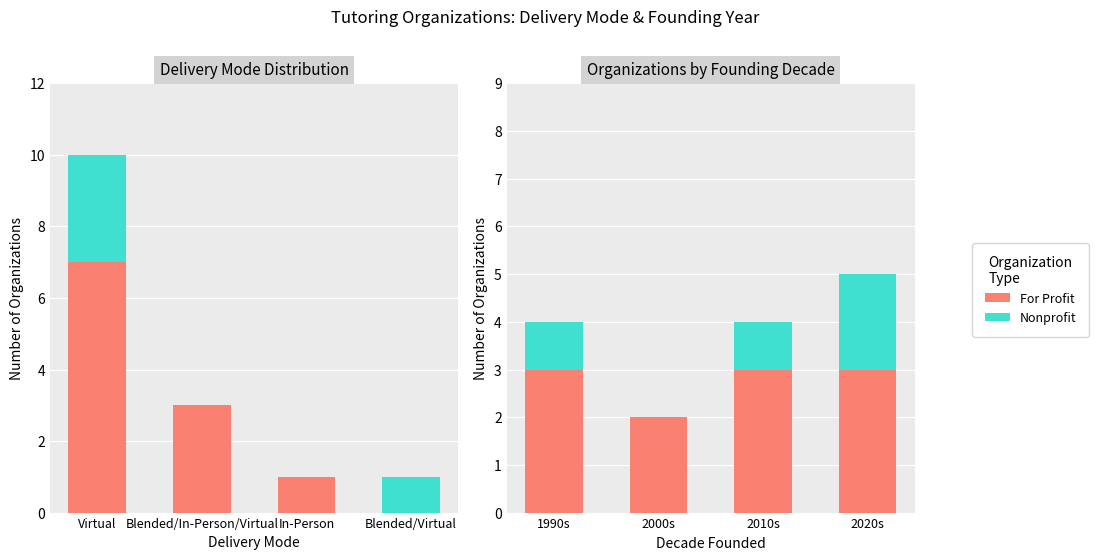

Count the number of categories in the chart.

4